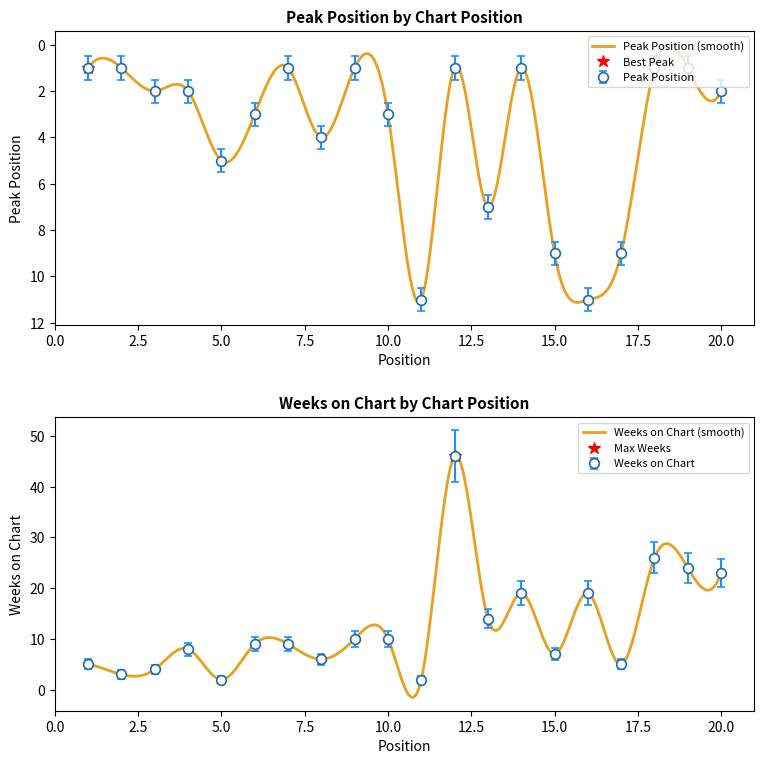

What is the difference between the maximum and second lowest values in the Peak Position series?

10